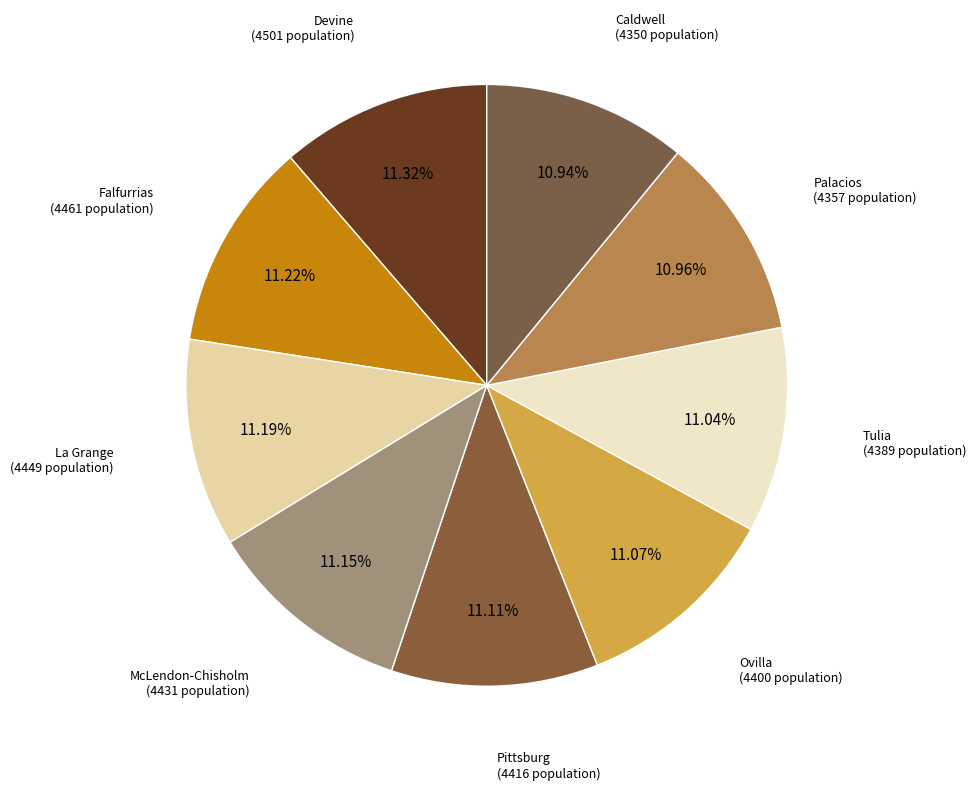

Count the number of slices in the pie.

9